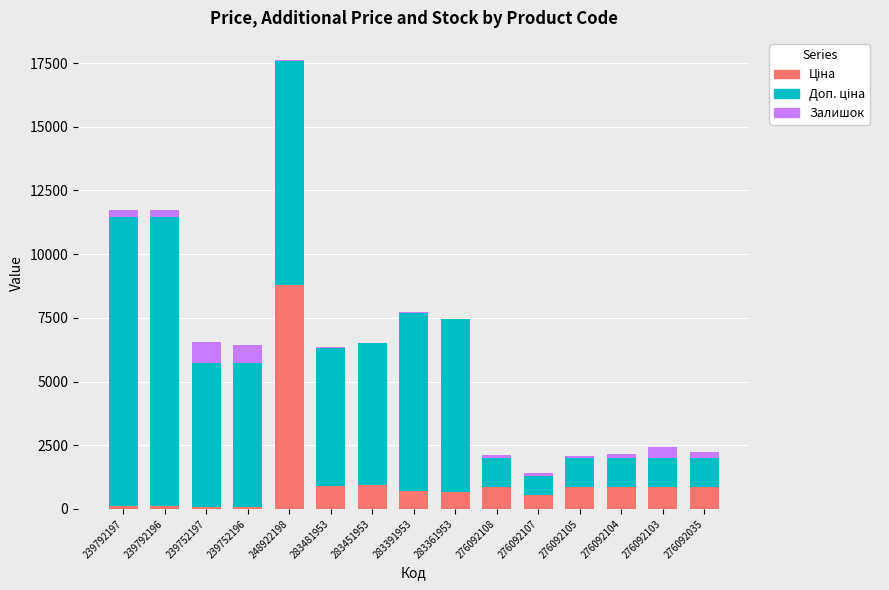

At which category is the sum across all series the highest?

248922198